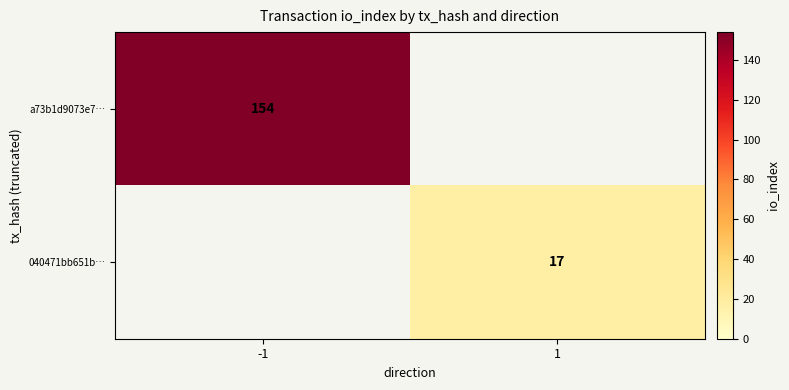

How many data points does each series have?

2